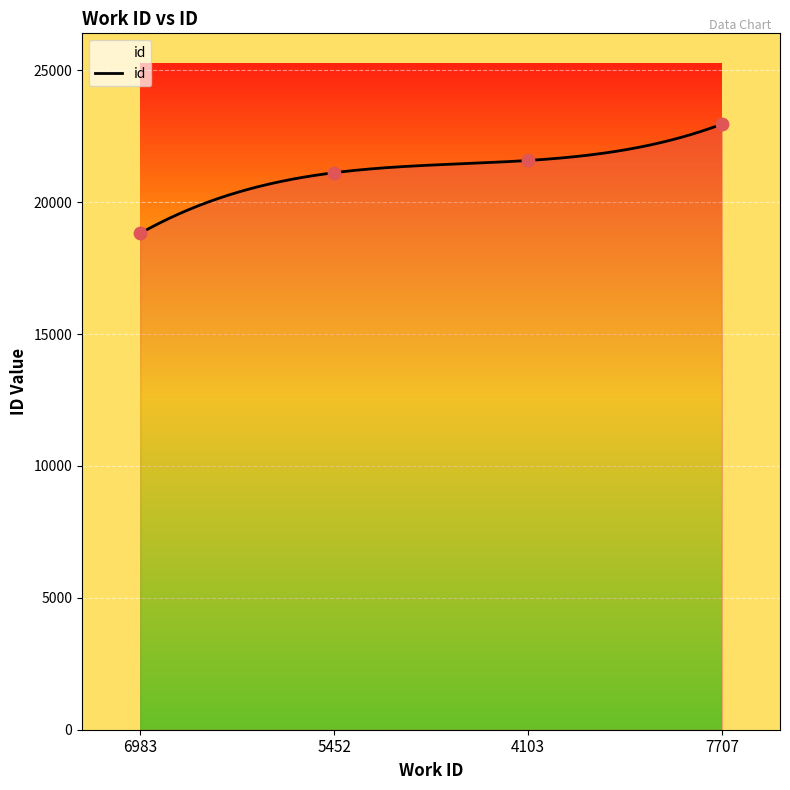

Approximately how many times larger is the value at 5452 compared to 7707?

0.9